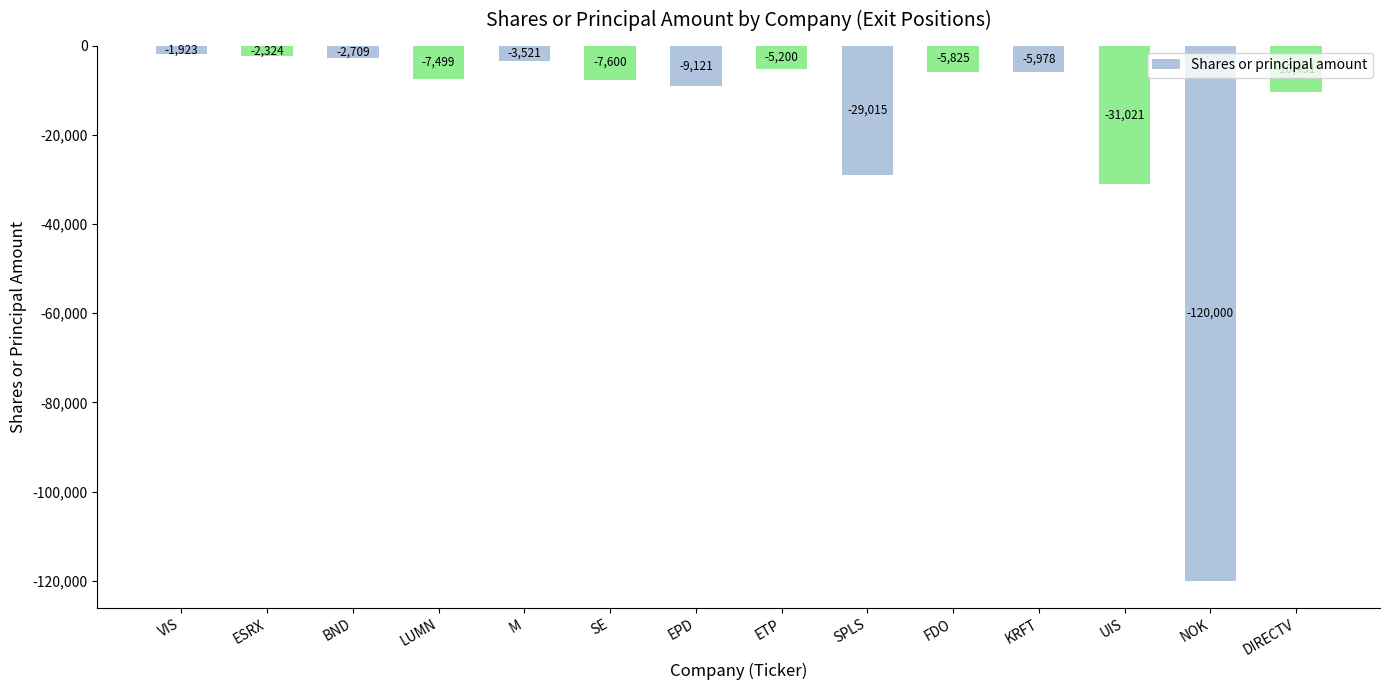

How many bars are there in total?

14